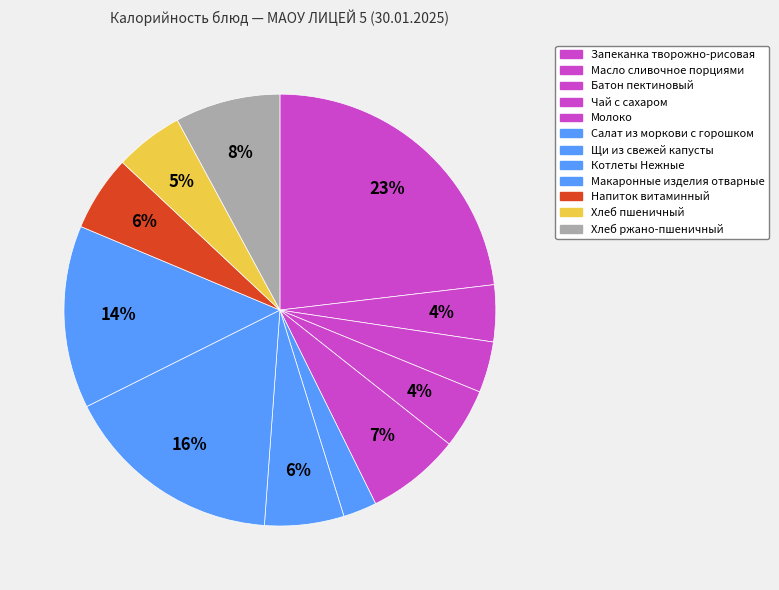

What percentage is the Макаронные изделия отварные slice, to the nearest percent?

14%